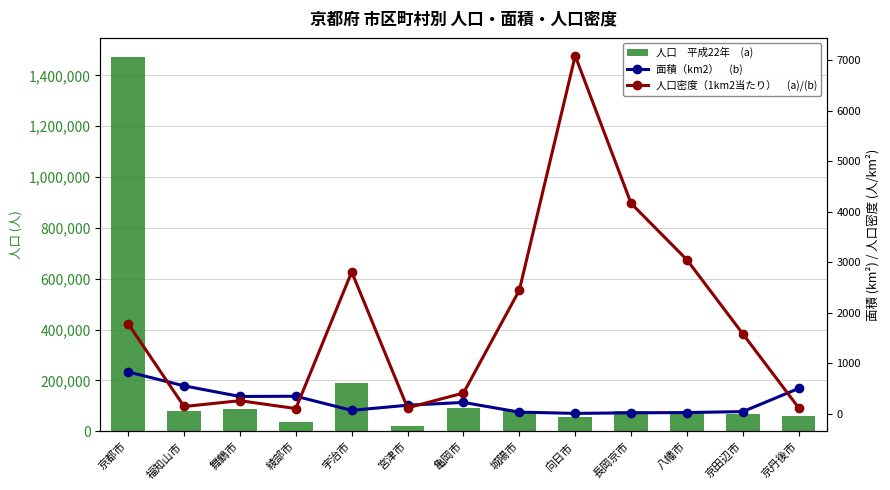

Rank the categories by 面積（km2）　(b) value from highest to lowest.

京都市, 福知山市, 京丹後市, 綾部市, 舞鶴市, 亀岡市, 宮津市, 宇治市, 京田辺市, 城陽市, 八幡市, 長岡京市, 向日市